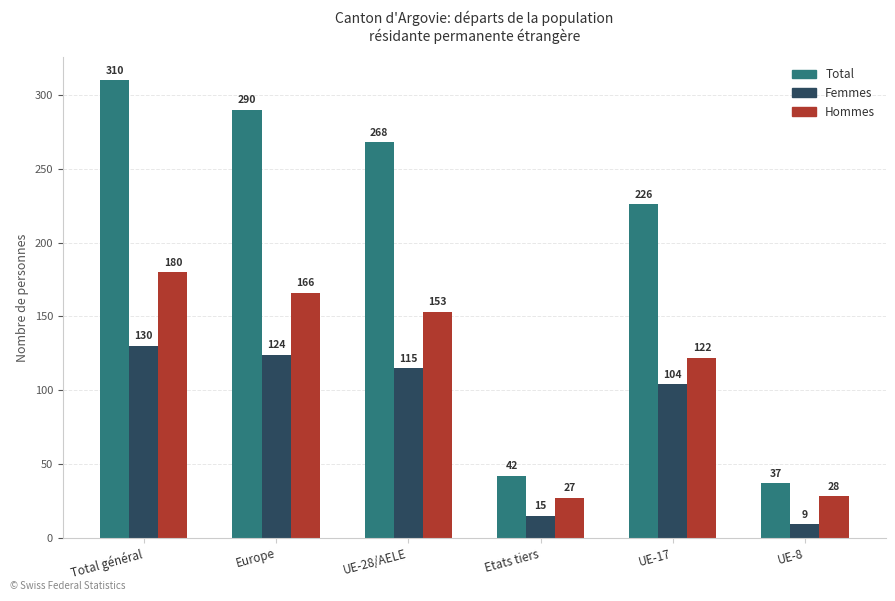

What is the value of the Hommes bar at the 5th from the left?

122